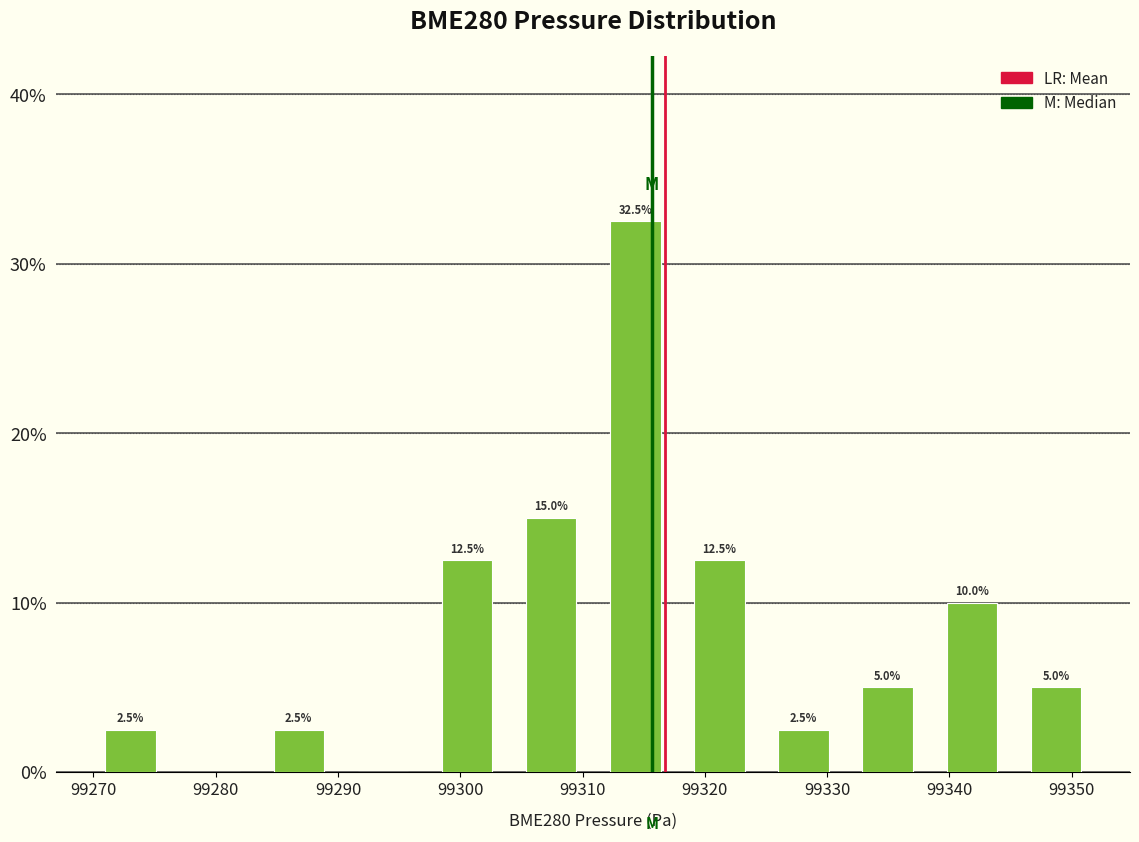

Over which range of the x-axis is the bar tallest?

99311 to 99318